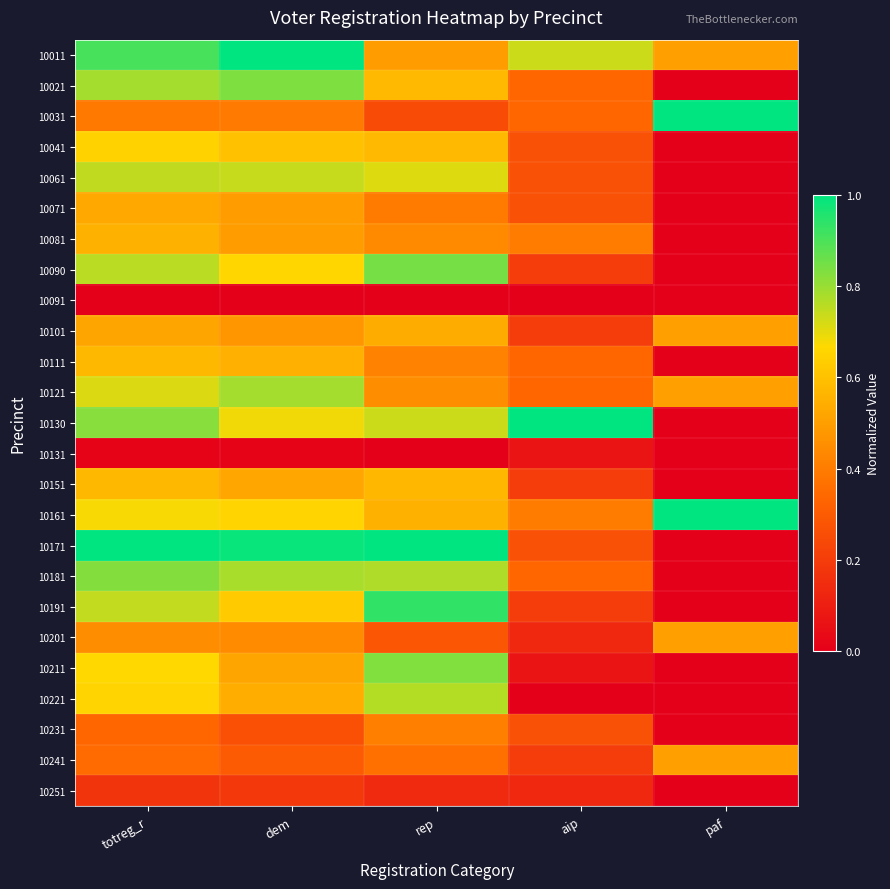

At dem, list the series in order from smallest to largest.

10091, 10131, 10251, 10231, 10241, 10031, 10201, 10101, 10081, 10071, 10211, 10151, 10221, 10111, 10041, 10191, 10161, 10090, 10130, 10061, 10181, 10121, 10021, 10171, 10011